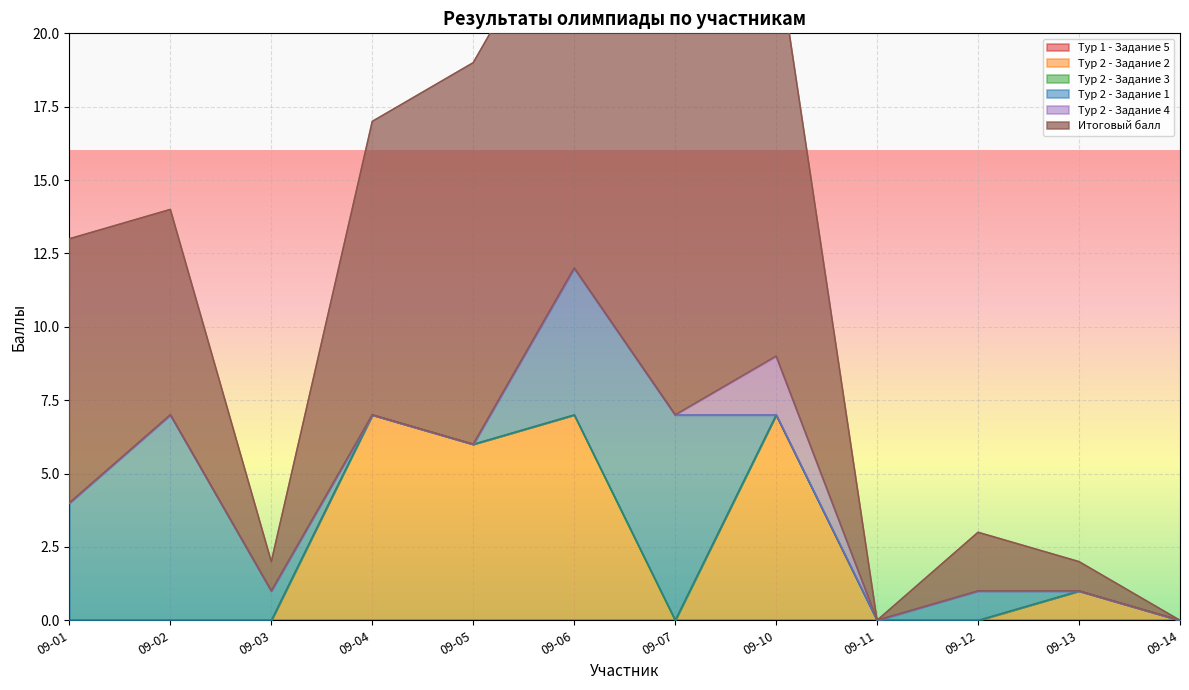

True or false: Тур 2 - Задание 4 and Тур 1 - Задание 5 intersect in this chart.

False